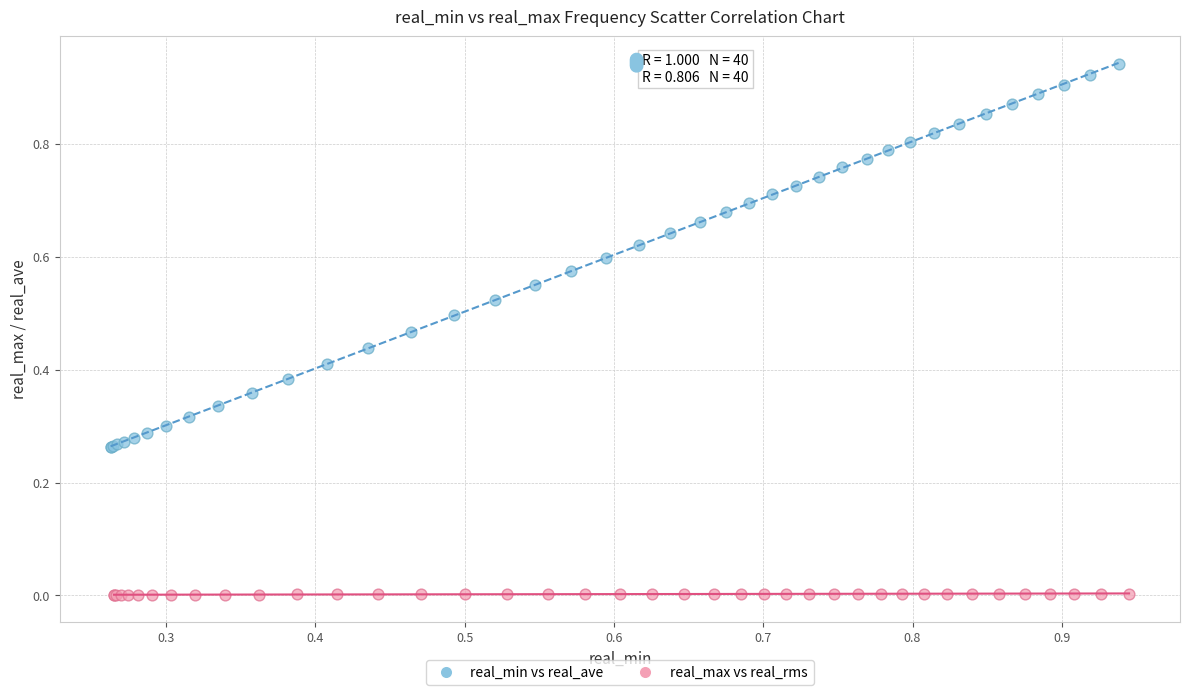

Which series reaches the minimum Y coordinate?

real_max vs real_rms